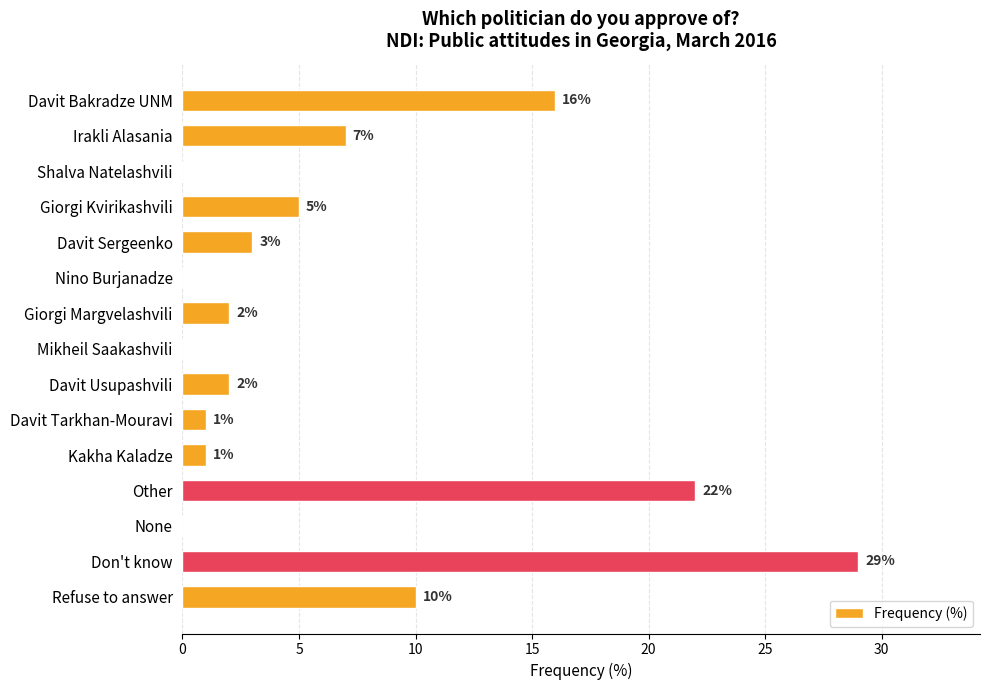

At which label is the value closest to 14?

Davit Bakradze UNM